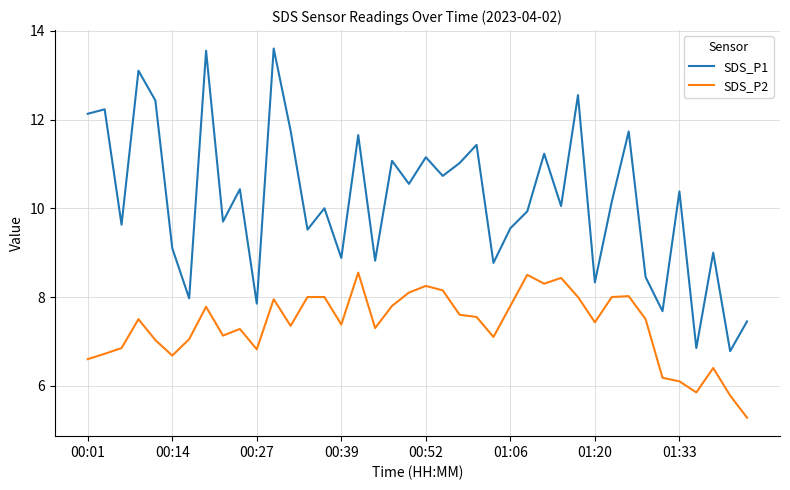

Which series has the largest total across all categories?

SDS_P1